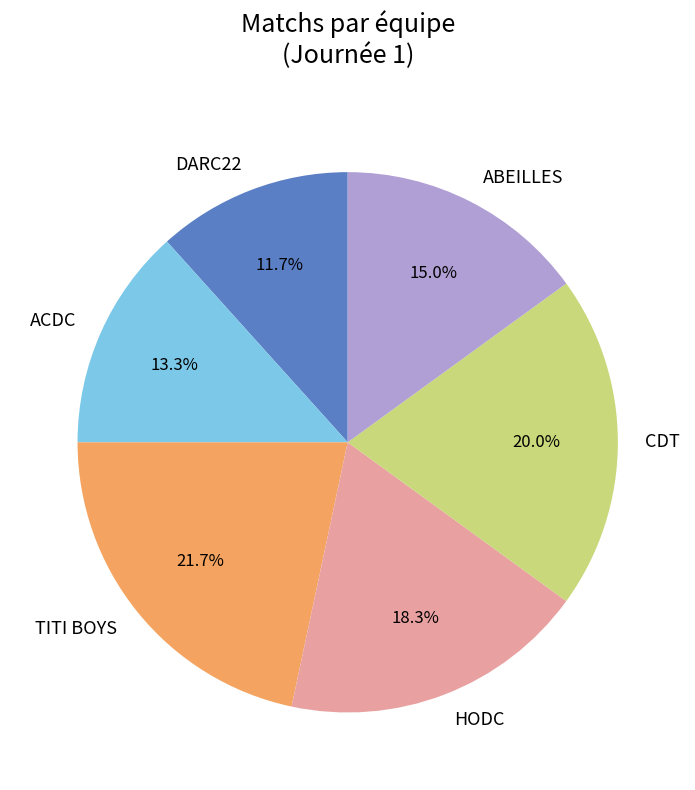

What is the ratio of the value at TITI BOYS to the value at DARC22?

1.9